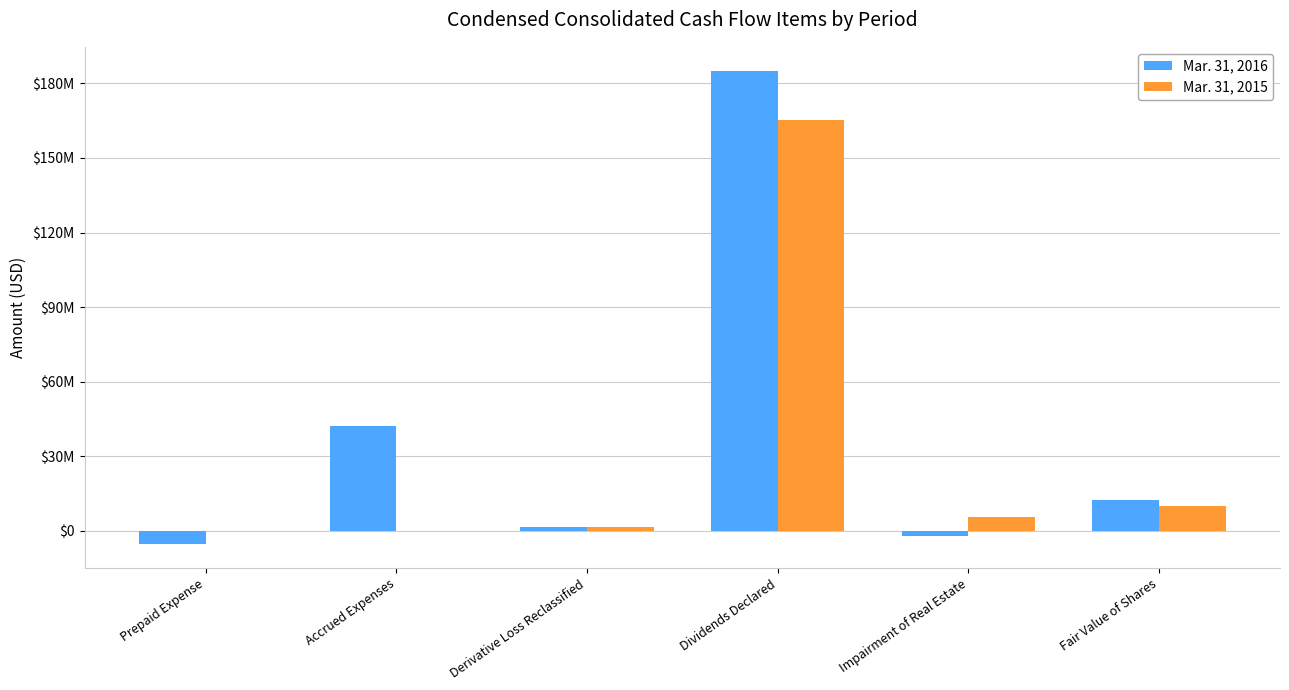

What are all the series names shown in the legend?

Mar. 31, 2016, Mar. 31, 2015